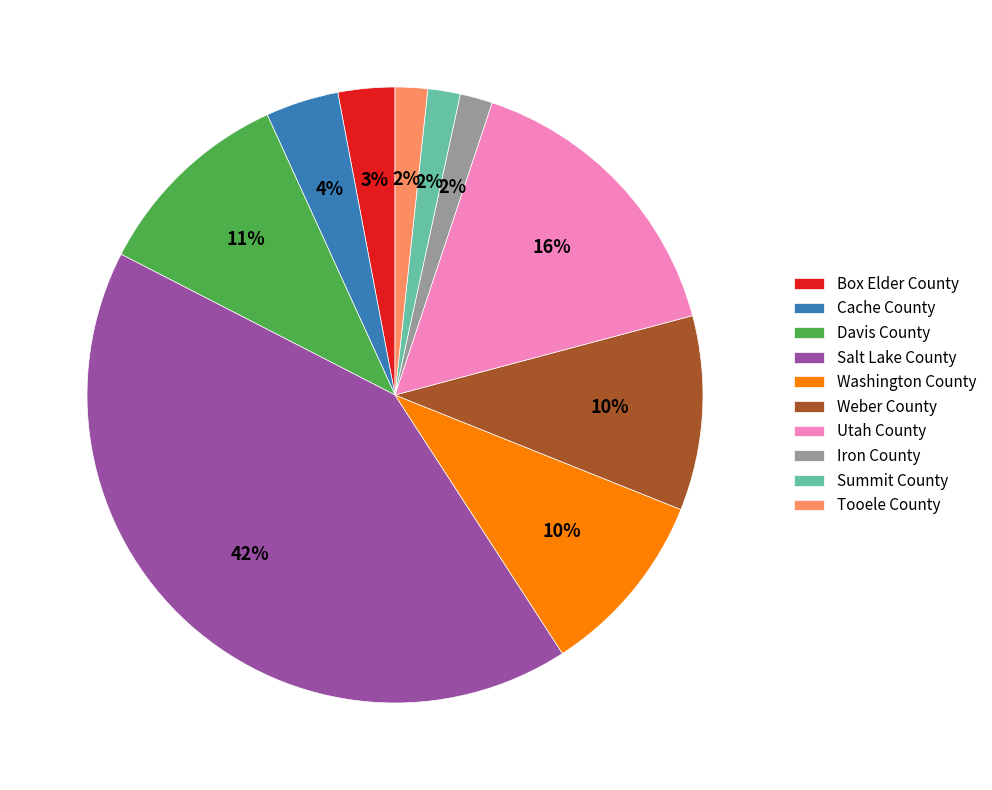

What is the largest slice in the pie chart?

Salt Lake County